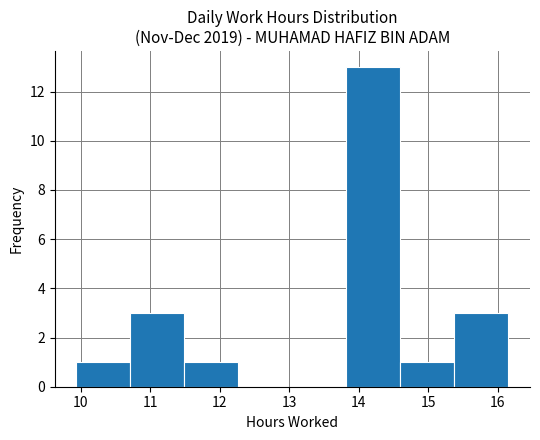

What is the height of the bar covering 9.9 to 10.7 on the x-axis? Neither the bar edges nor the heights are printed on the chart, so give them approximately, as read against the axes.

1